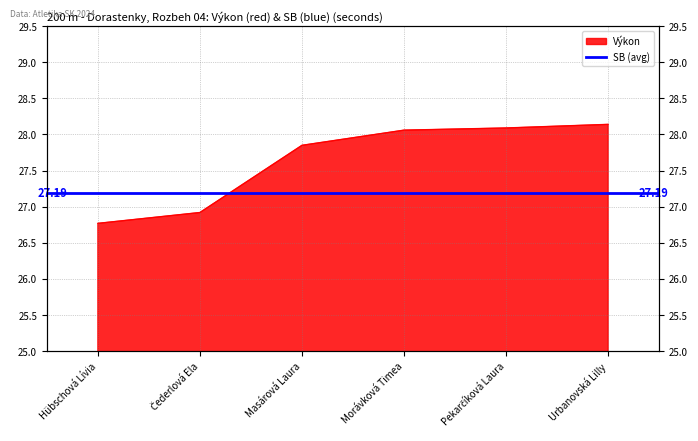

What is the minimum value shown in the chart?

26.8